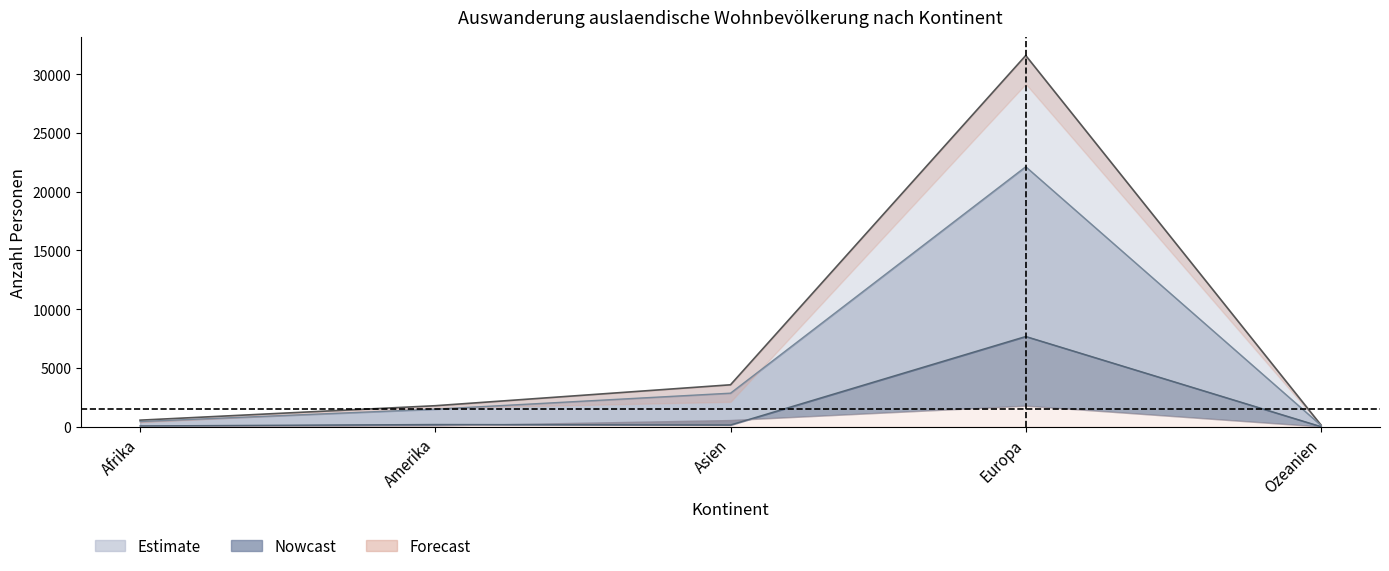

Reading left to right, extract all data points from this chart.

Total (B): 441	1492	2852	22120	122
Total Nicht-staendig: 556	1785	3566	31584	145
Niedergelassene (C): 66	187	148	7678	8